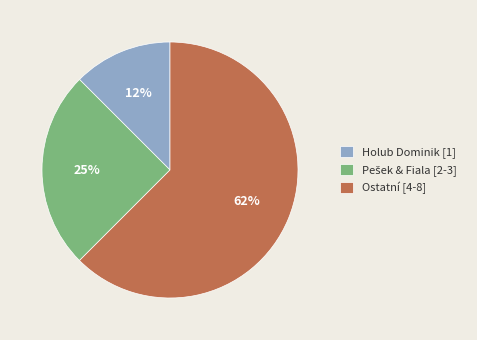

How many segments does this pie chart have?

3